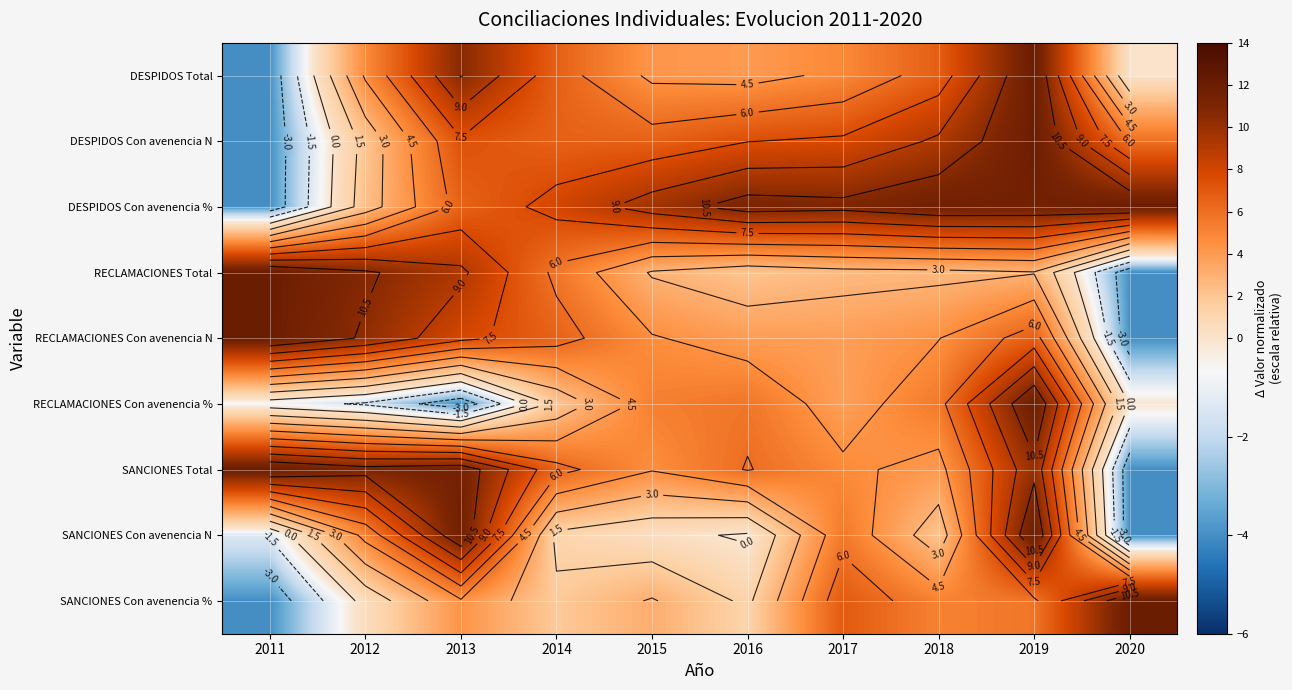

At which category is the sum across all series the highest?

2019